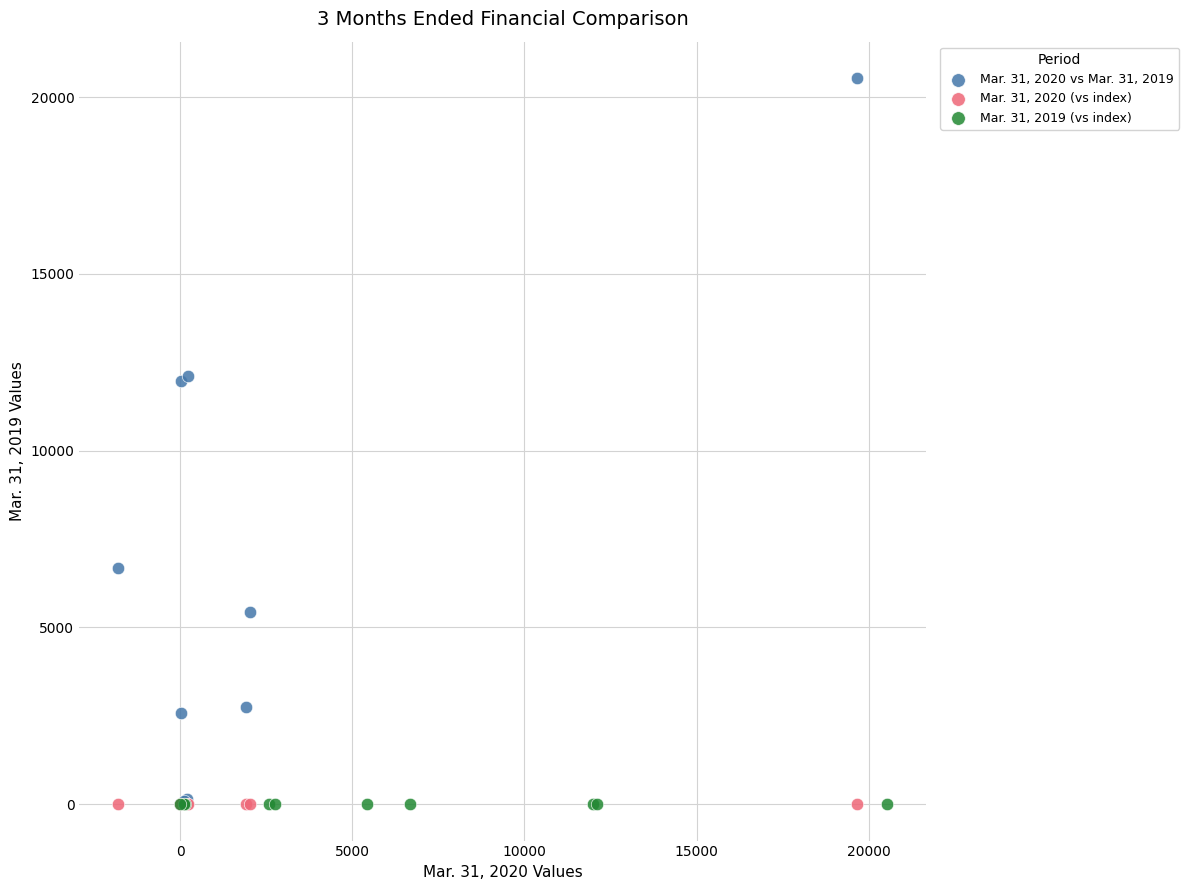

What are all the series names shown in the legend?

Mar. 31, 2020 vs Mar. 31, 2019, Mar. 31, 2020 (vs index), Mar. 31, 2019 (vs index)